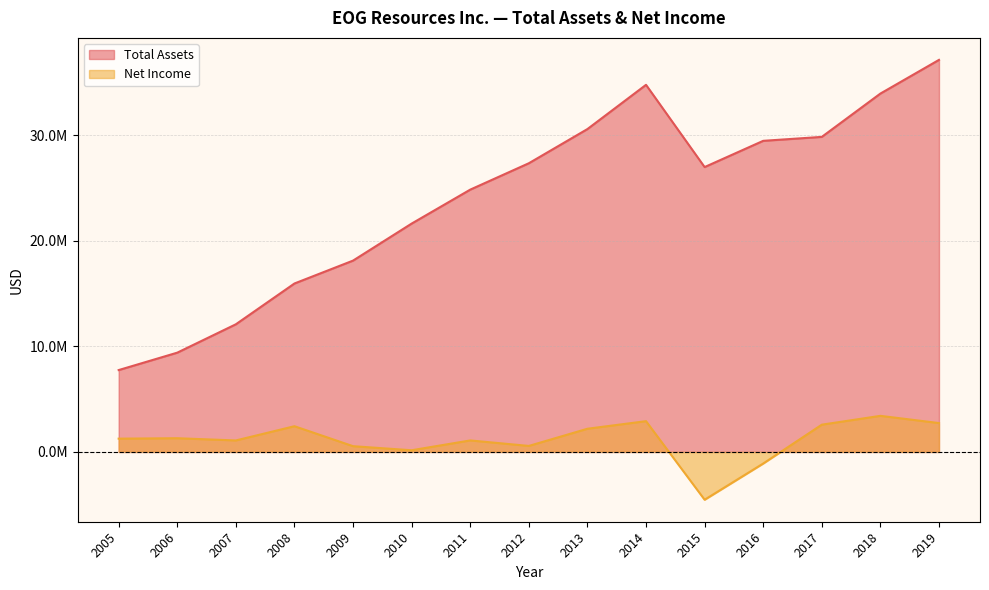

Rank the series at 2010 from highest to lowest value.

Total Assets, Net Income